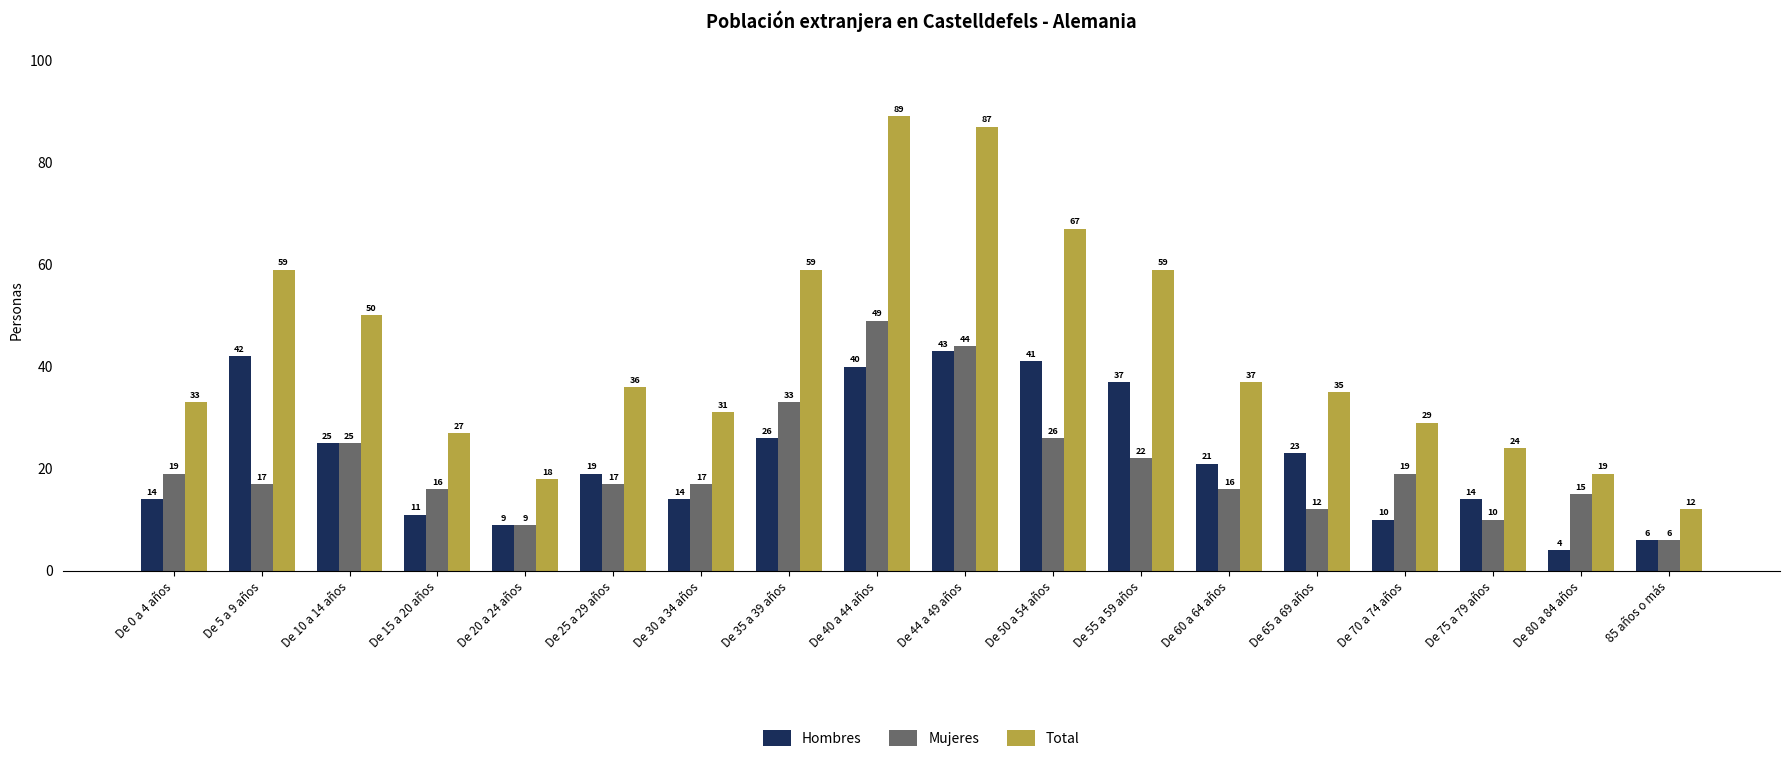

Which series has the largest total across all categories?

Total